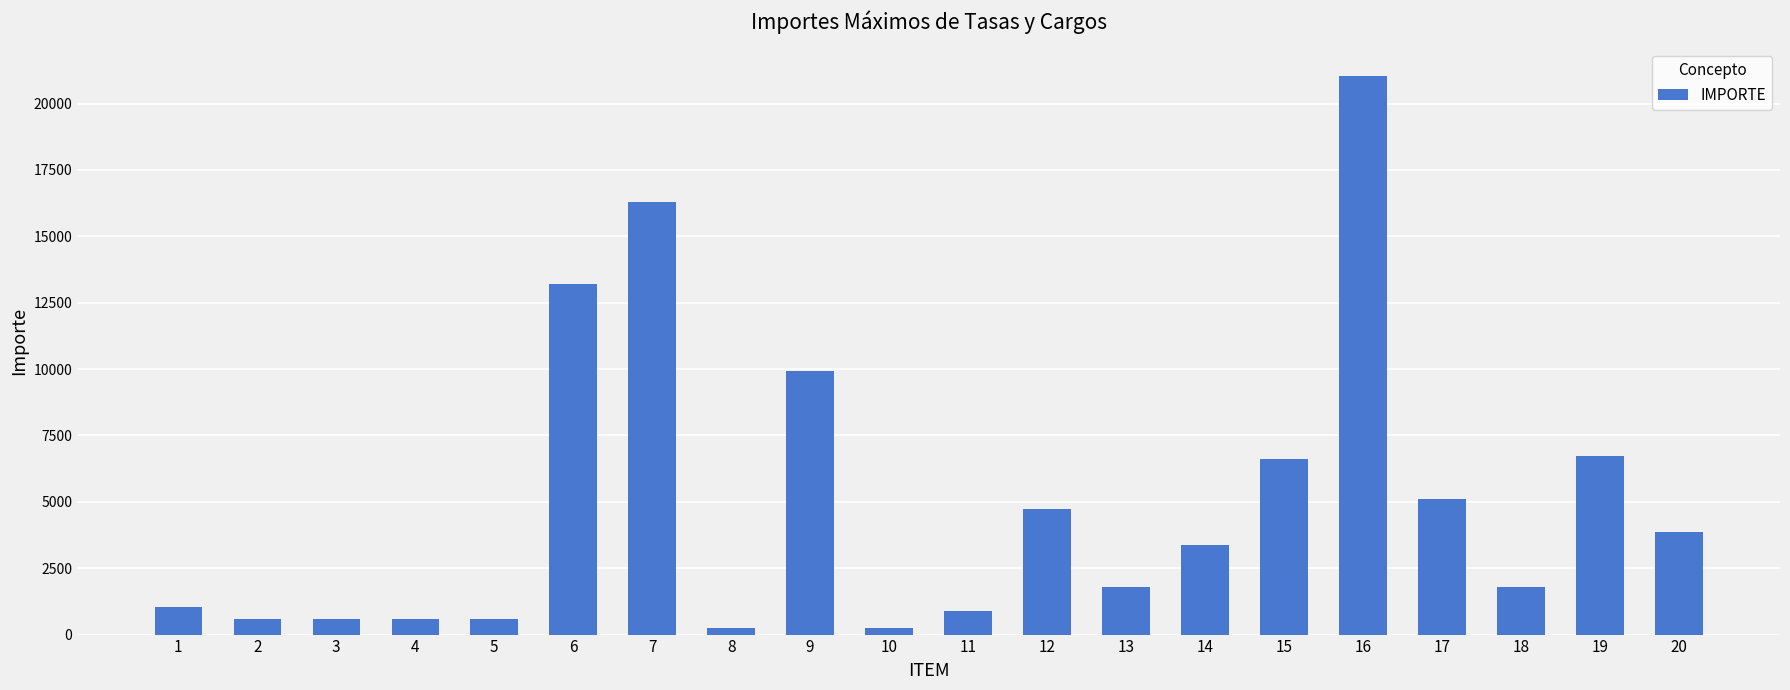

What is the difference between the values at 6 and 5?

12611